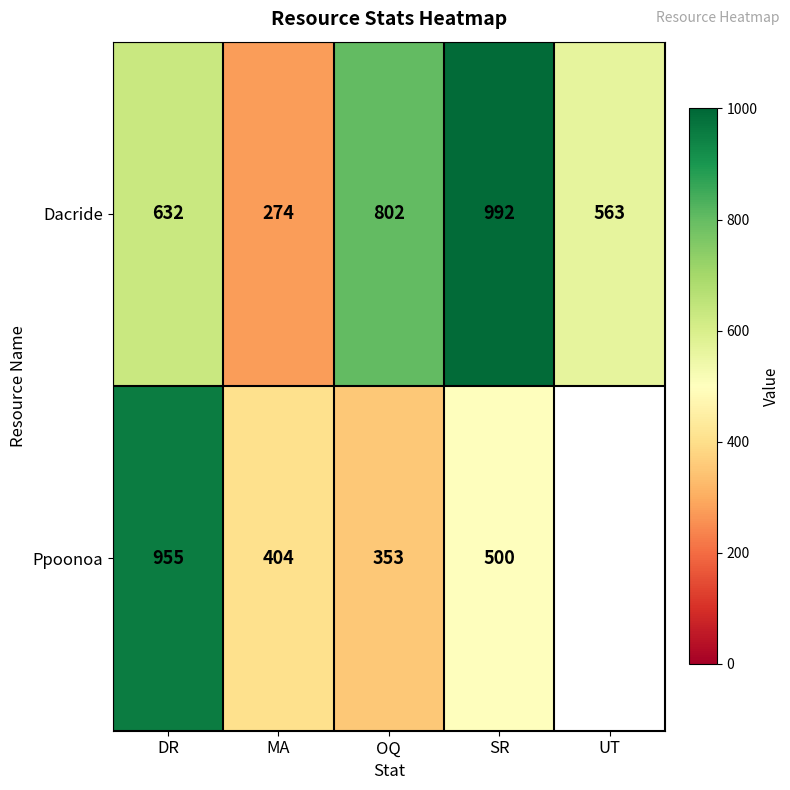

Rank the categories by Dacride value from highest to lowest.

SR, OQ, DR, UT, MA